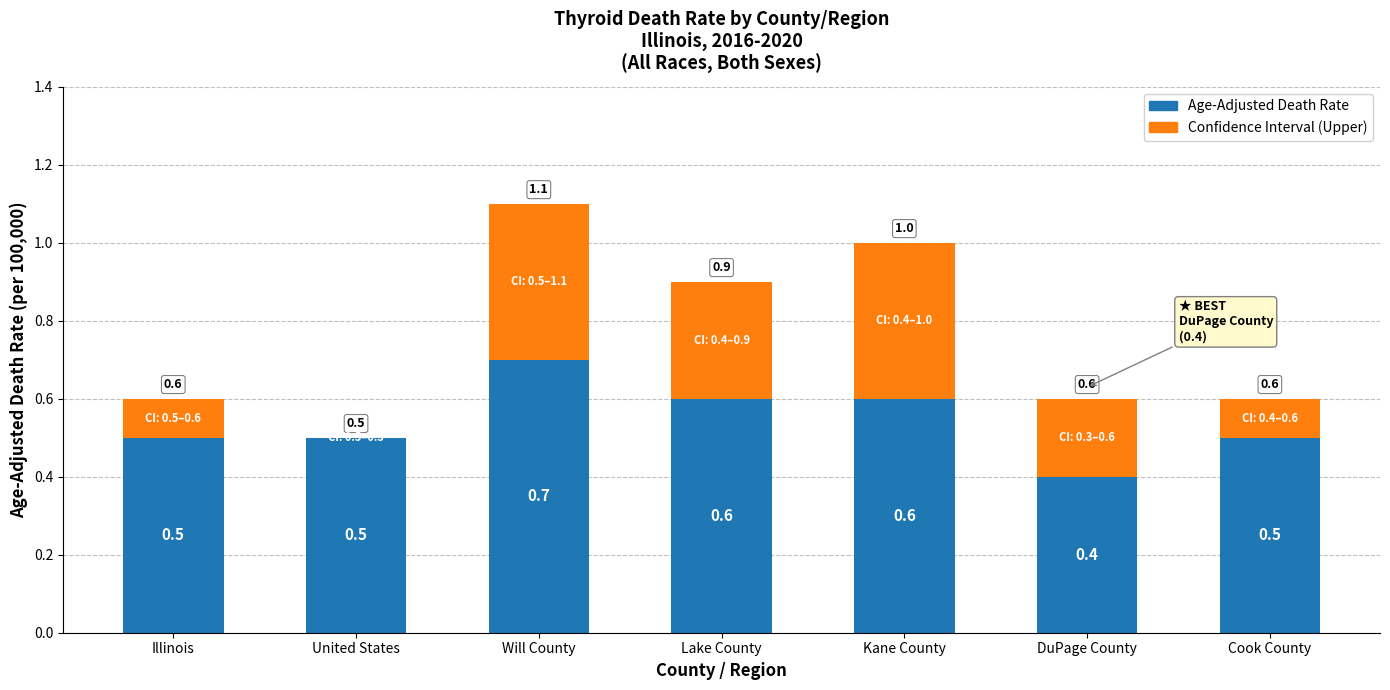

Which category has the lowest value across all series?

Illinois